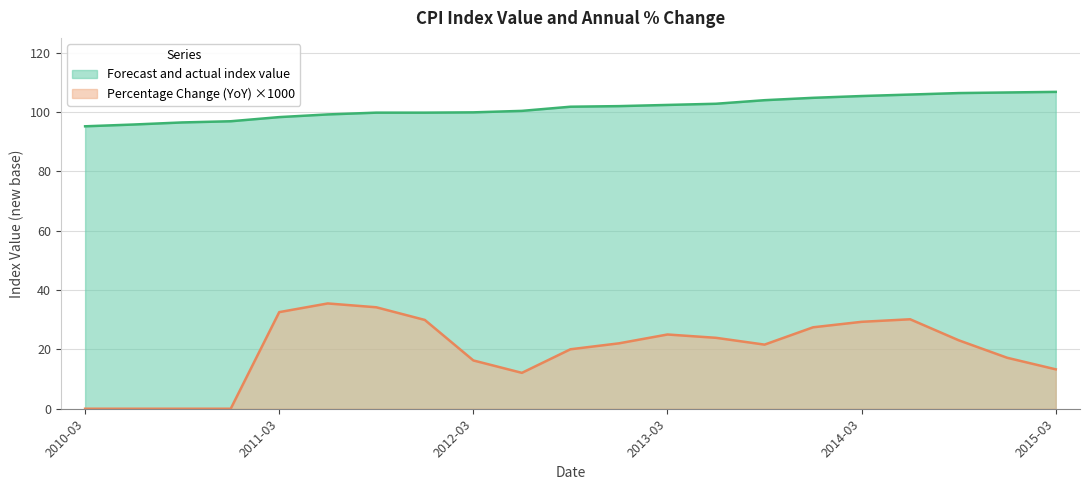

What is the sum of the Forecast and actual index value values at 2012-12-31 and 2010-06-30?

197.8